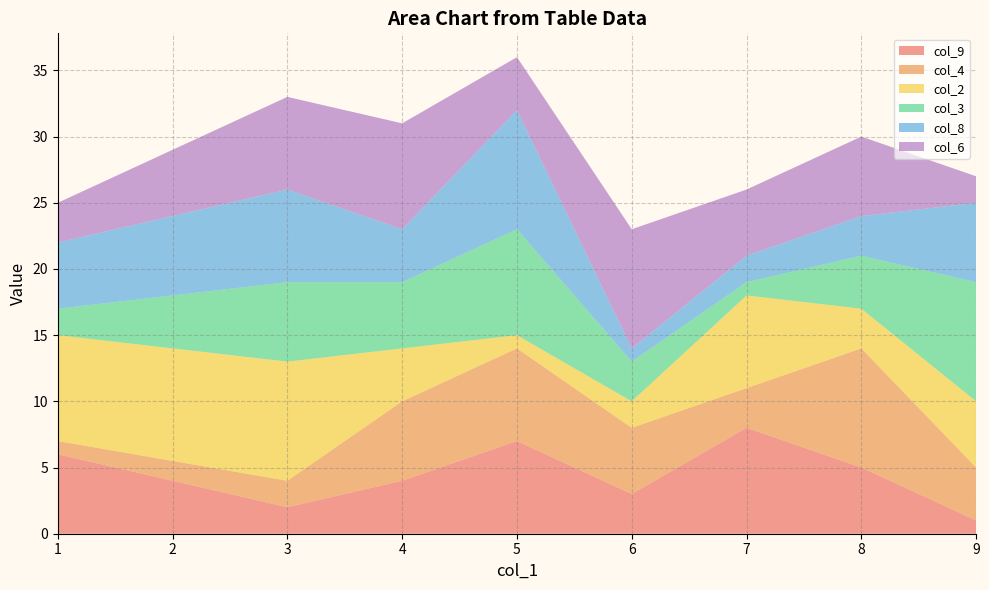

Reading left to right, list all the values displayed in this chart.

col_9: 1=6	3=2	4=4	5=7	6=3	7=8	8=5	9=1
col_4: 1=1	3=2	4=6	5=7	6=5	7=3	8=9	9=4
col_2: 1=8	3=9	4=4	5=1	6=2	7=7	8=3	9=5
col_3: 1=2	3=6	4=5	5=8	6=3	7=1	8=4	9=9
col_8: 1=5	3=7	4=4	5=9	6=1	7=2	8=3	9=6
col_6: 1=3	3=7	4=8	5=4	6=9	7=5	8=6	9=2